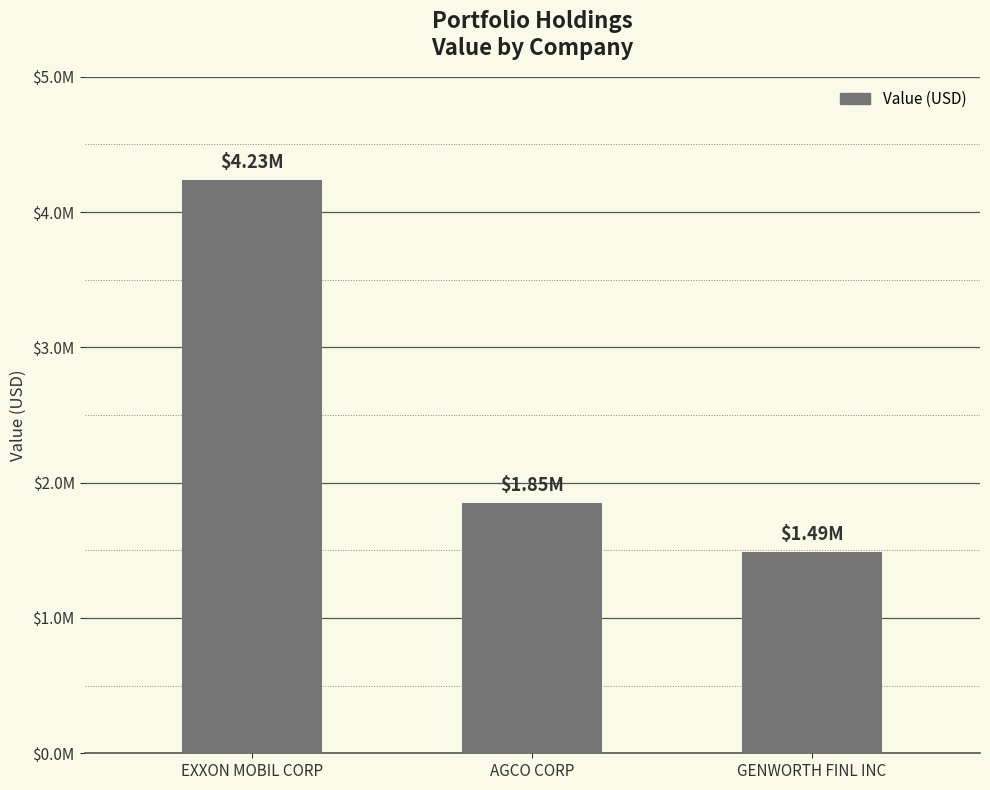

What is the label of the 2nd bar from the right?

AGCO CORP